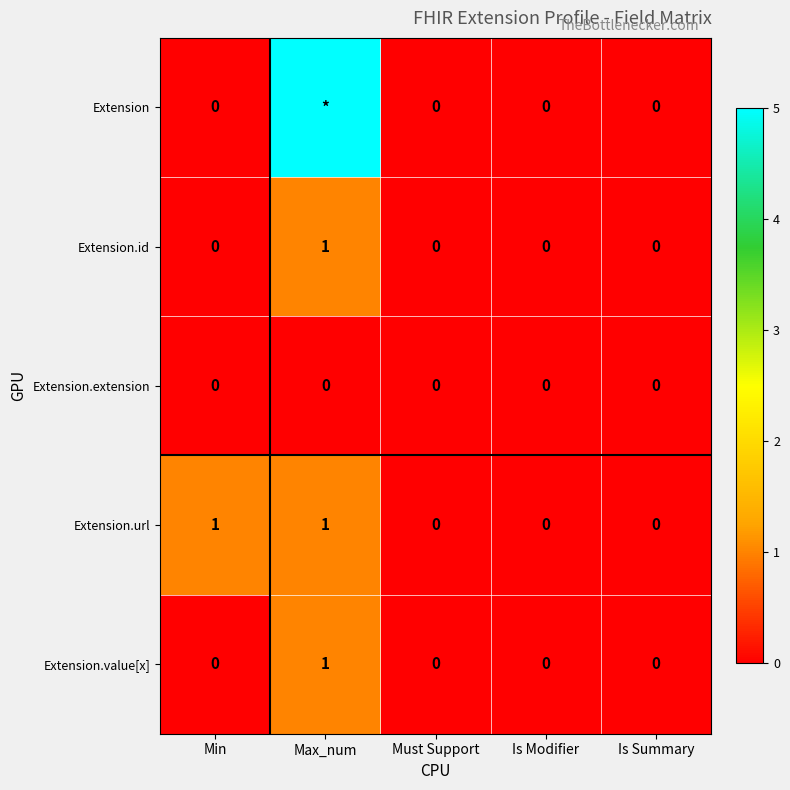

The value of Extension.extension at Min is 0. True or false?

True